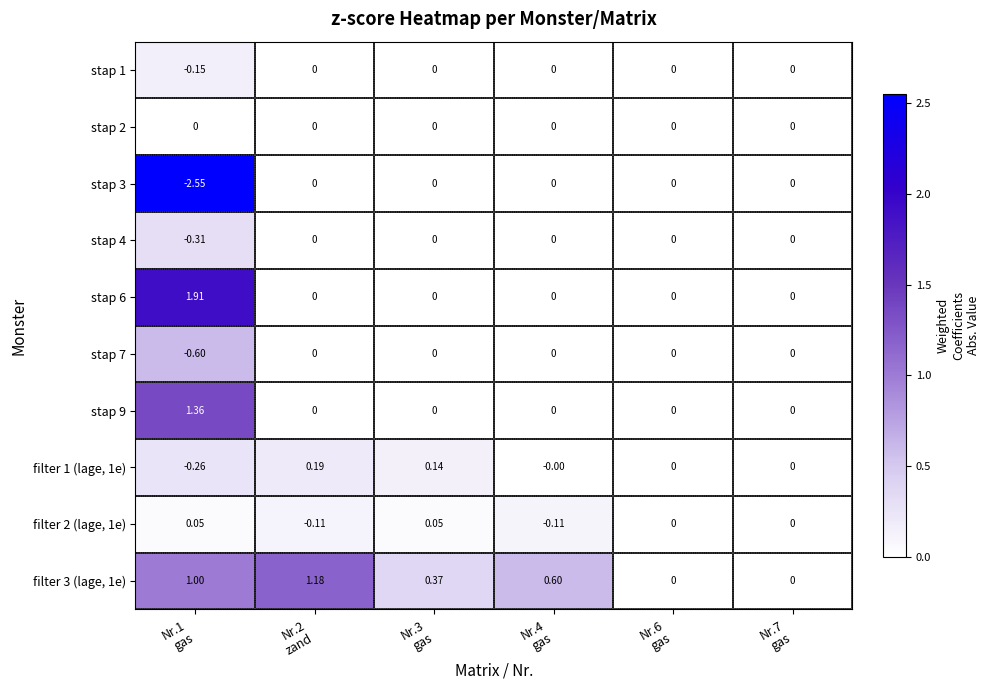

At which category does the chart reach its minimum across all series?

Nr.1
gas